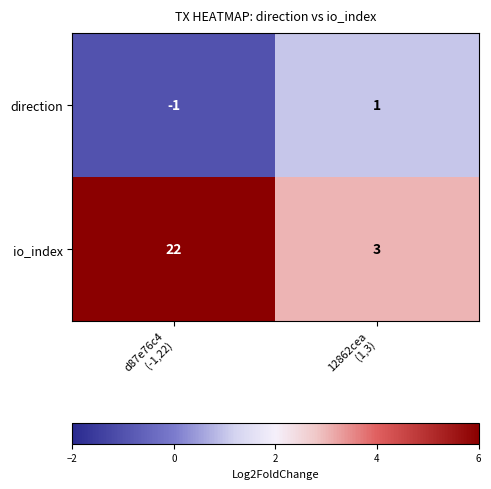

List the series in order of their peak value, lowest first.

direction, io_index